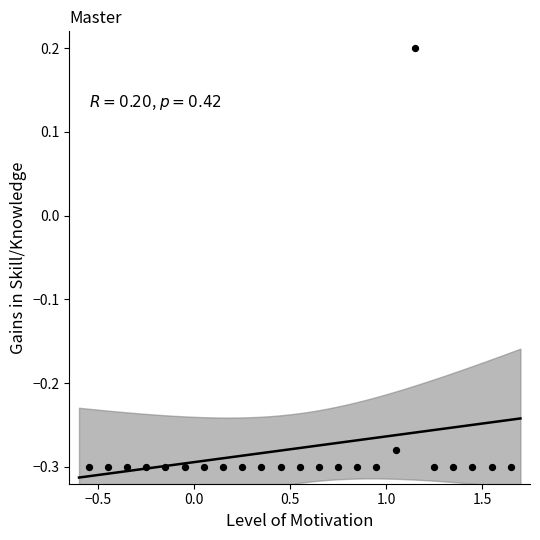

What is the range of X values (max minus min)?

2.2